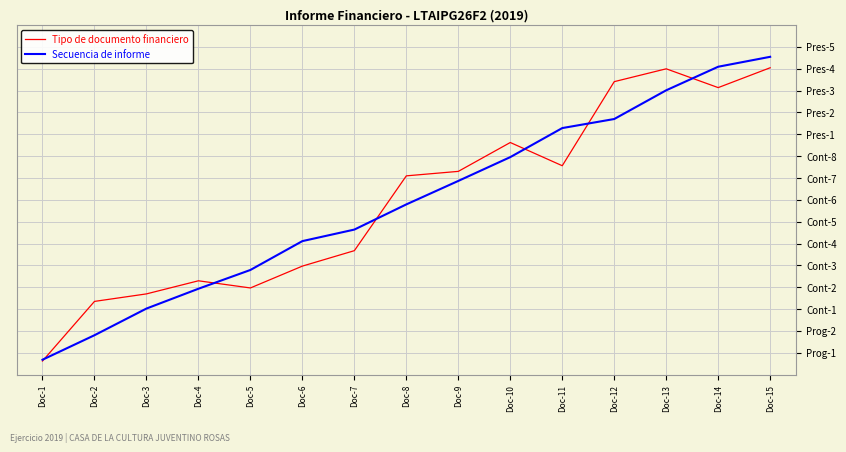

Does the chart display data point markers on the line(s)?

No